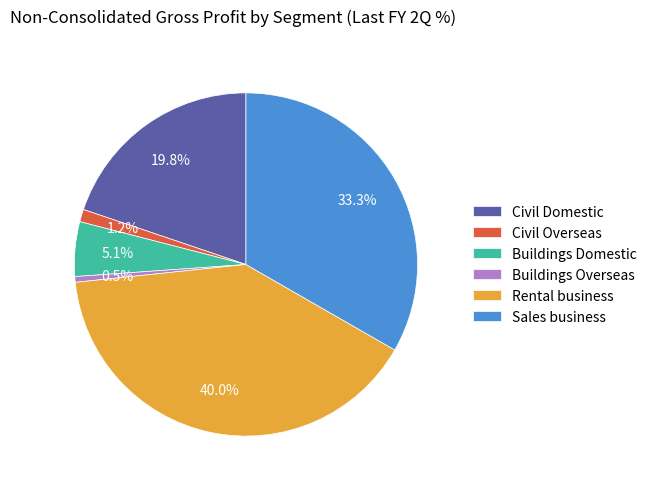

To the nearest percent, what is the average slice percentage?

17%